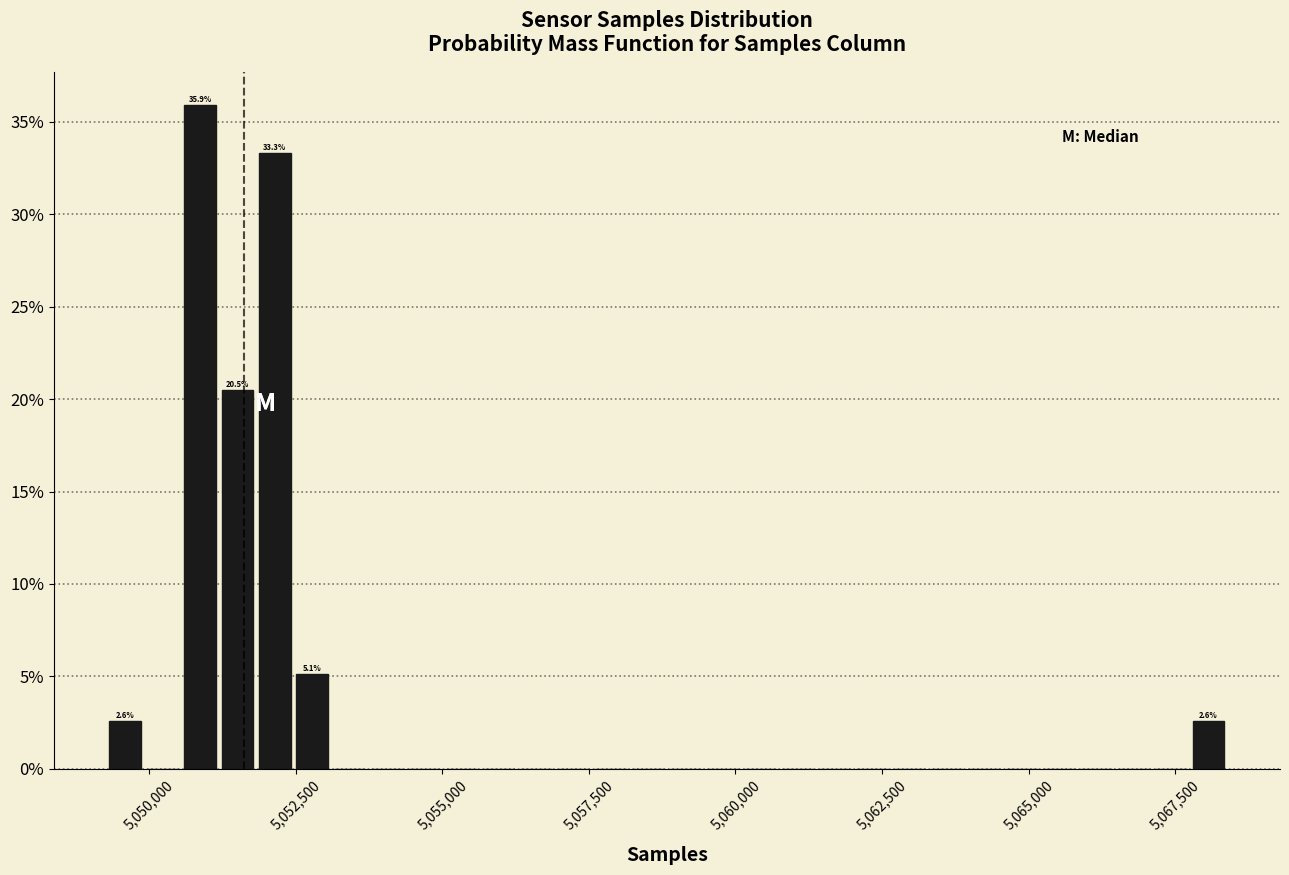

Around what value on the x-axis is the tallest bar? Give the approximate position of its centre, as read against the axis.

5051000